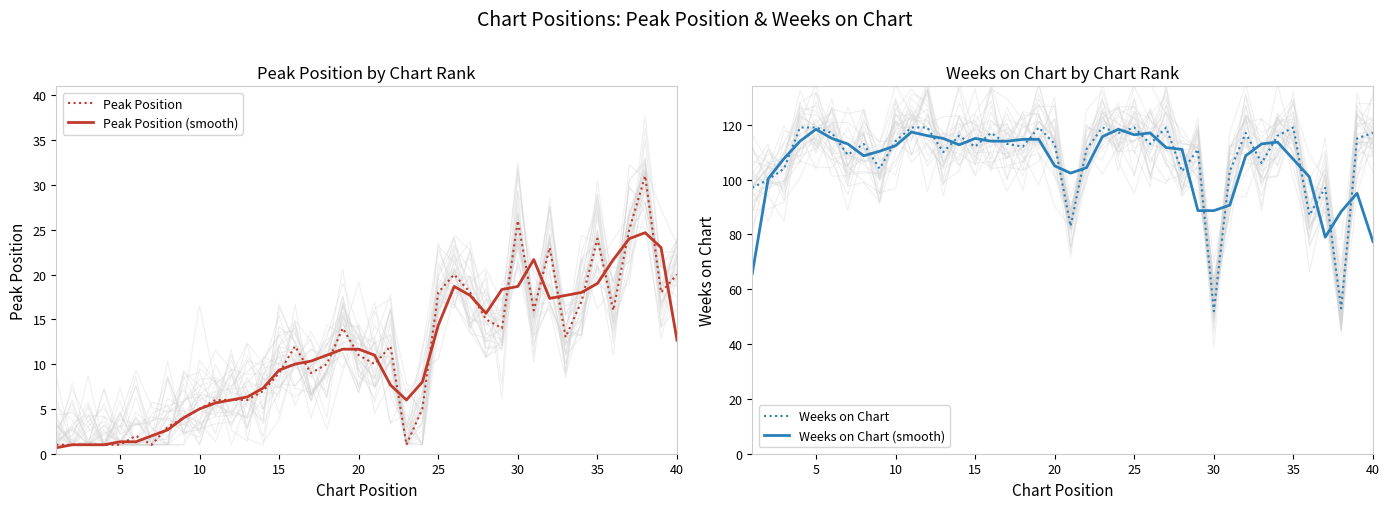

What is the smallest value displayed?

0.7